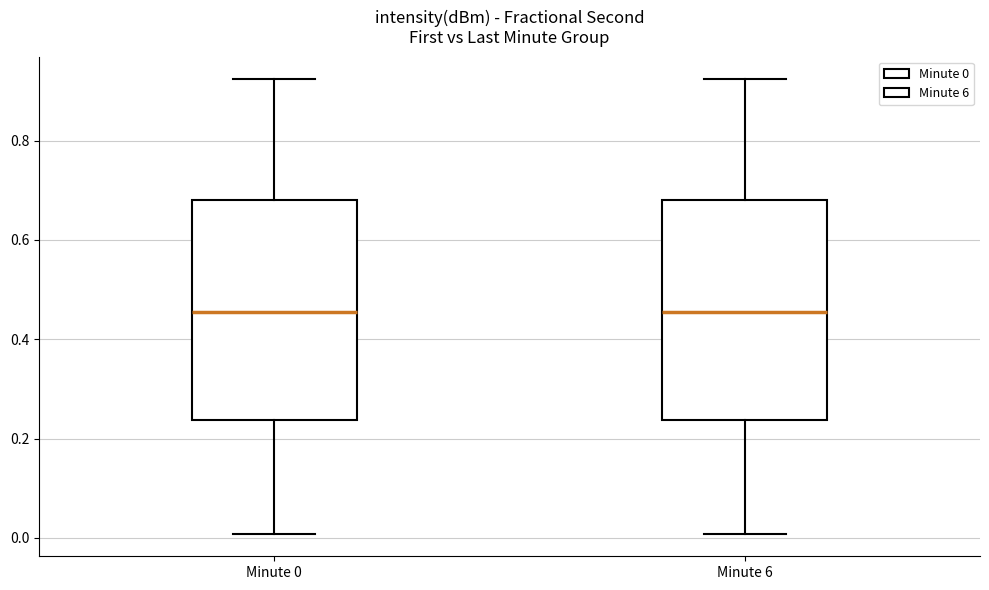

Reading left to right, transcribe this box plot: for each box, give where its median line is, the range the box spans, and where its two whiskers end, as read against the y-axis. The values are not printed on the chart, so give them approximately, as read against the axis.

Minute 0: median 0.46, box 0.24 to 0.68, whiskers 0.00 to 0.92
Minute 6: median 0.46, box 0.24 to 0.68, whiskers 0.00 to 0.92